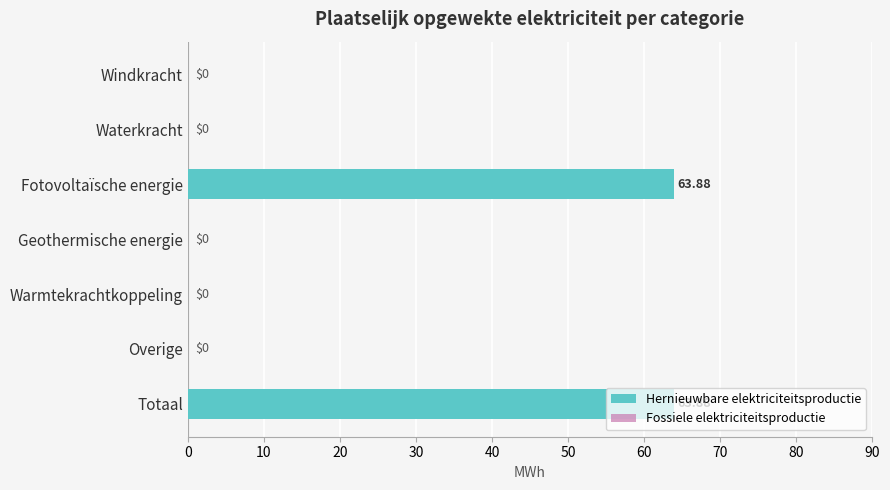

How many data points does each series have?

7